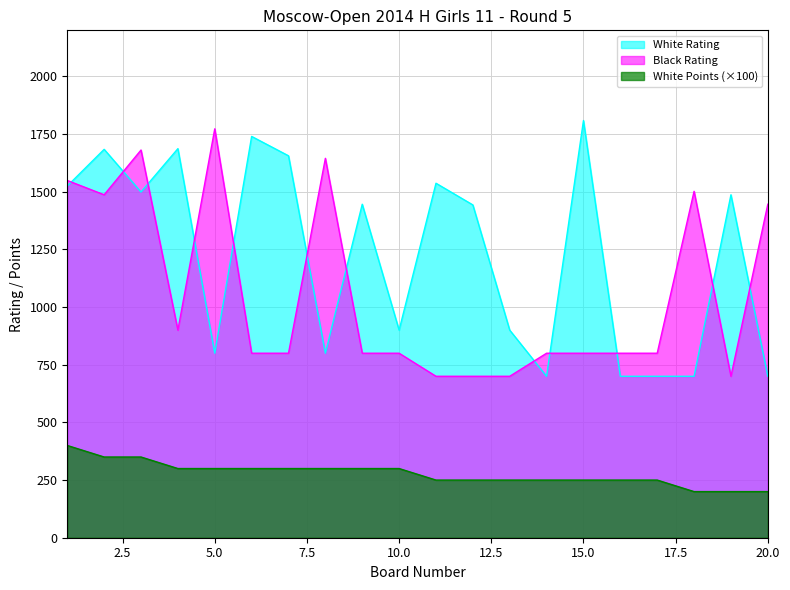

Which series has the largest range (max minus min)?

White Rating